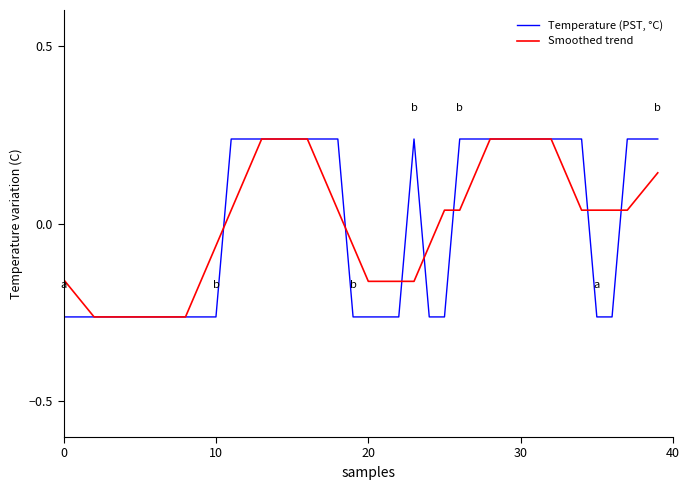

Reading left to right, transcribe all the data shown in this chart.

Temperature (PST, °C): -0.3	-0.3	-0.3	-0.3	-0.3	-0.3	-0.3	-0.3	-0.3	-0.3	-0.3	0.2	0.2	0.2	0.2	0.2	0.2	0.2	0.2	-0.3	-0.3	-0.3	-0.3	0.2	-0.3	-0.3	0.2	0.2	0.2	0.2	0.2	0.2	0.2	0.2	0.2	-0.3	-0.3	0.2	0.2	0.2
Smoothed trend: -0.2	-0.2	-0.3	-0.3	-0.3	-0.3	-0.3	-0.3	-0.3	-0.2	-0.1	0.0	0.1	0.2	0.2	0.2	0.2	0.1	0.0	-0.1	-0.2	-0.2	-0.2	-0.2	-0.1	0.0	0.0	0.1	0.2	0.2	0.2	0.2	0.2	0.1	0.0	0.0	0.0	0.0	0.1	0.1